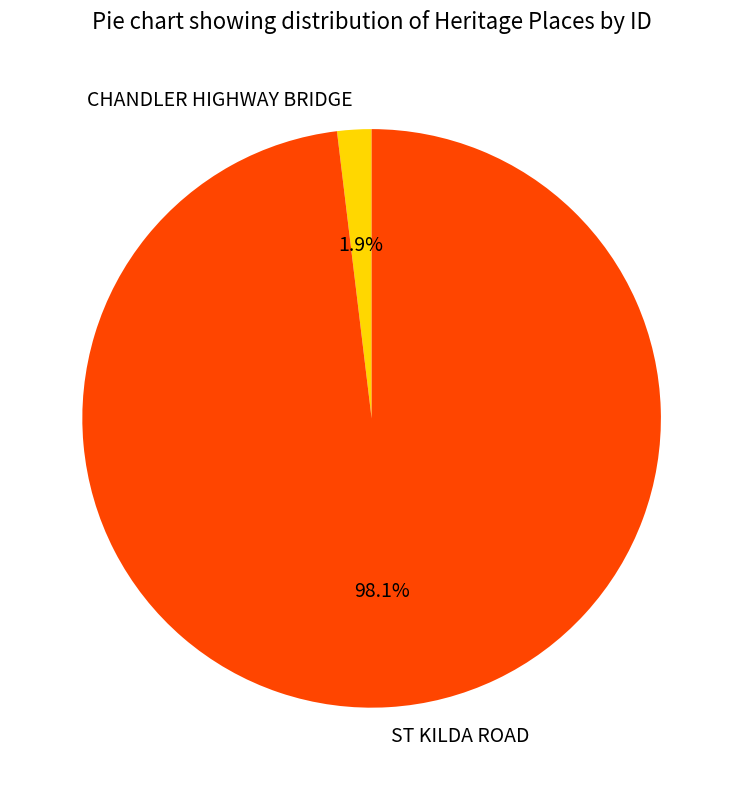

To the nearest percent, what is the difference between the largest and smallest slice percentages?

96%